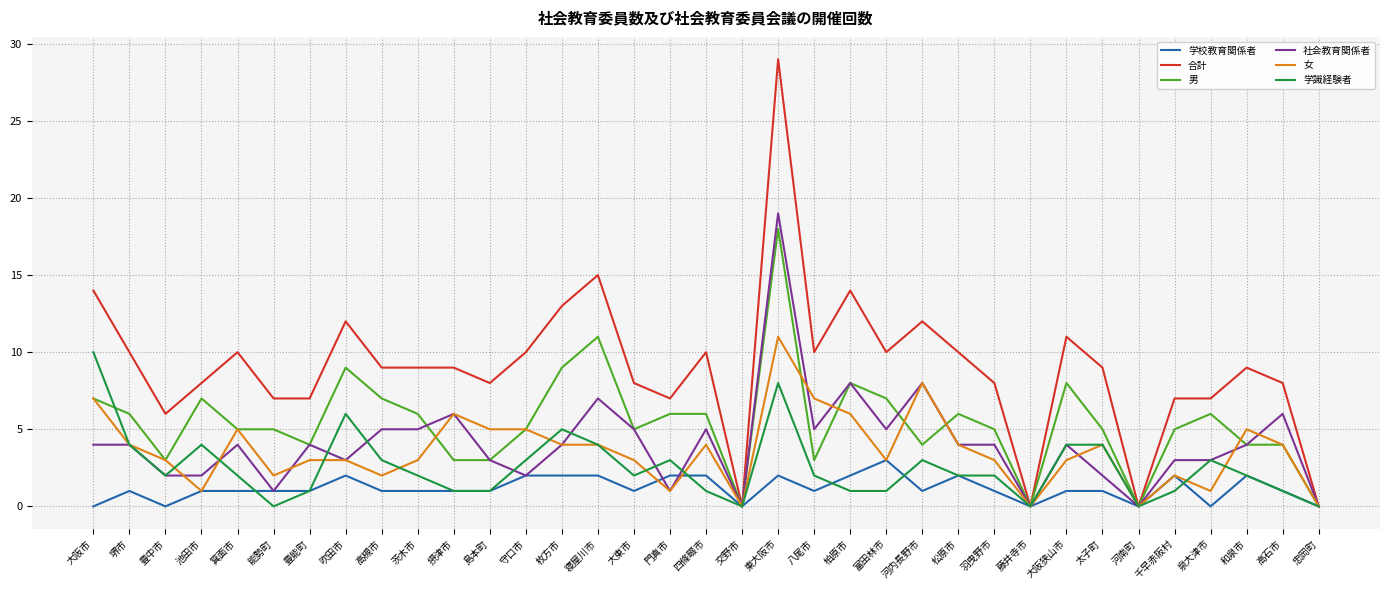

Which series has the widest spread of values?

合計